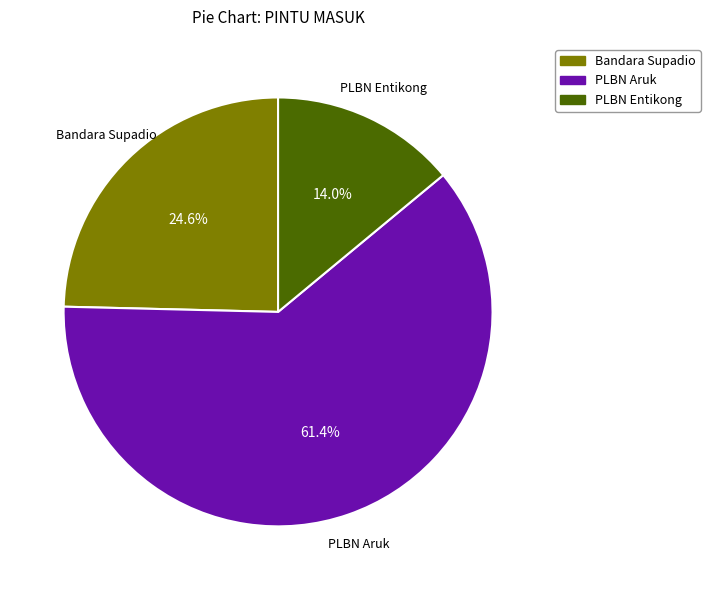

To the nearest percent, what is the average slice percentage?

33%